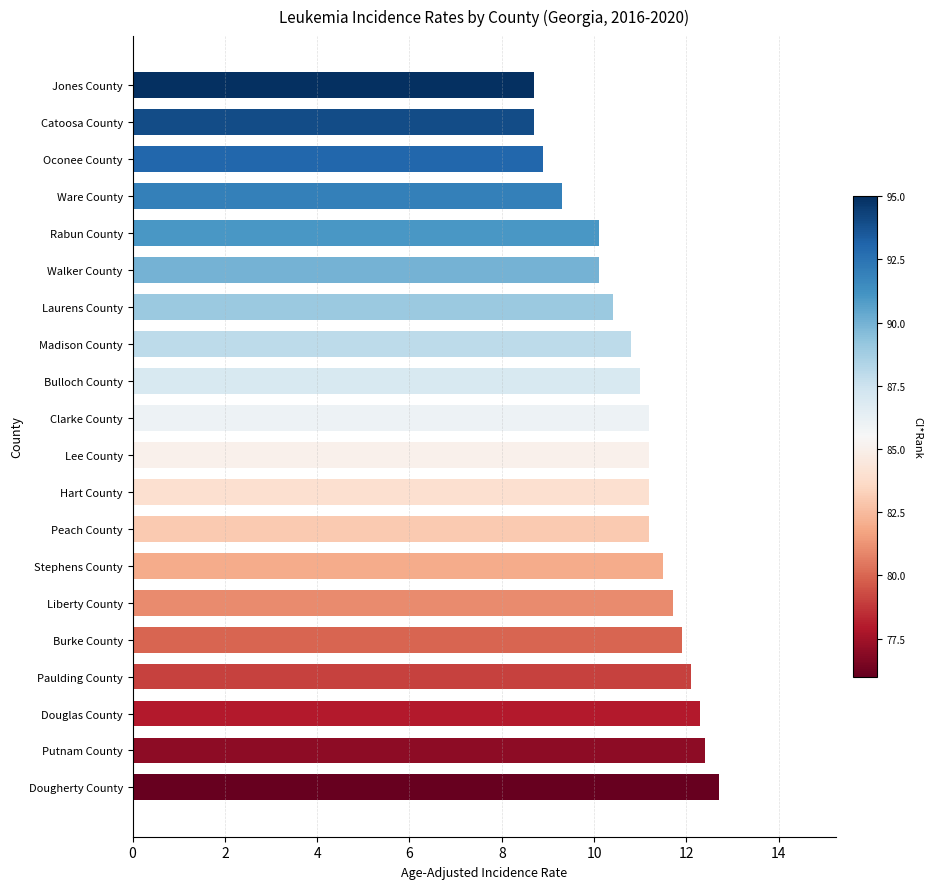

What is the minimum value shown in the chart?

8.7